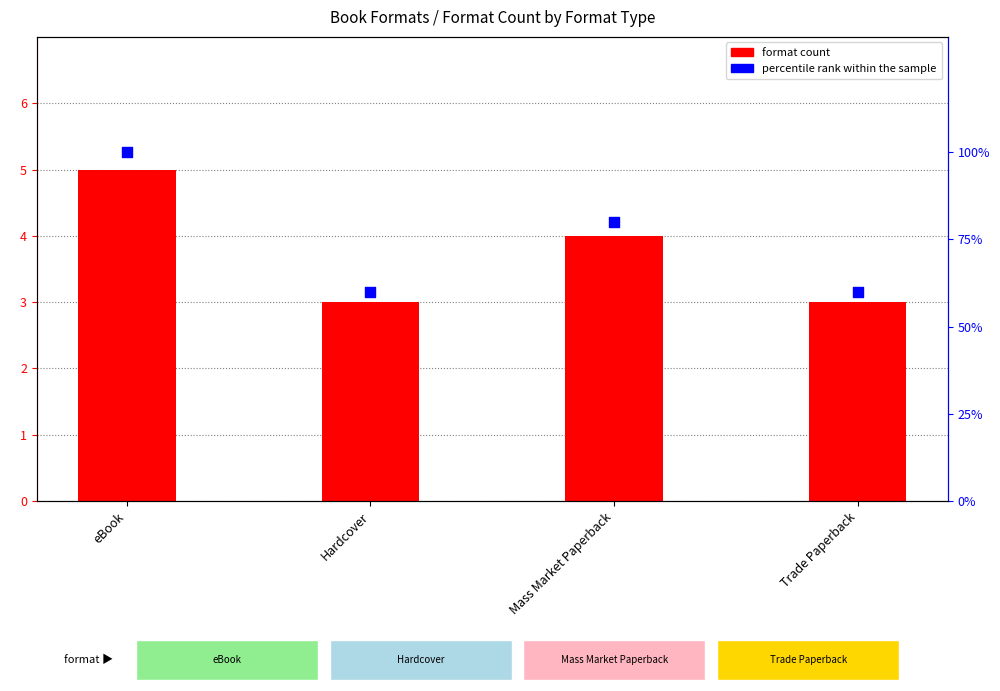

What is the total value across all series at Hardcover?

63